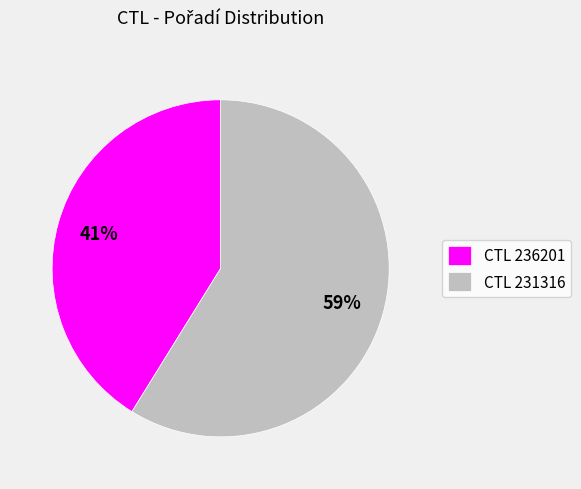

Is there any slice that represents more than half of the pie?

Yes